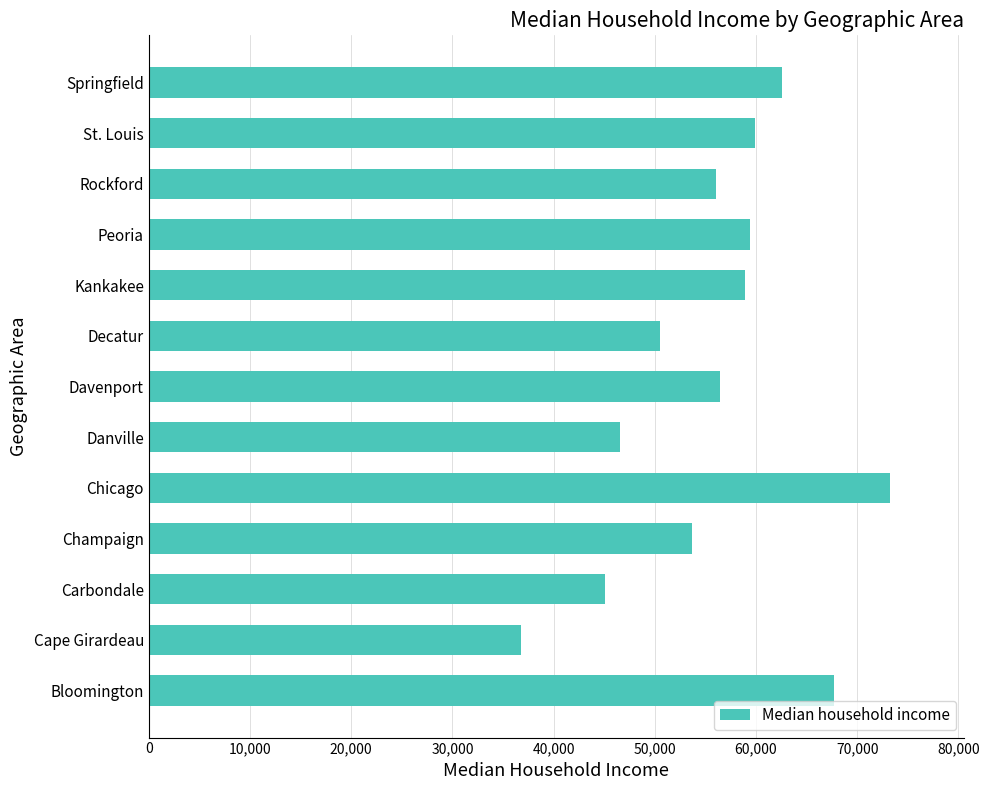

Between Peoria and Champaign, which is larger?

Peoria